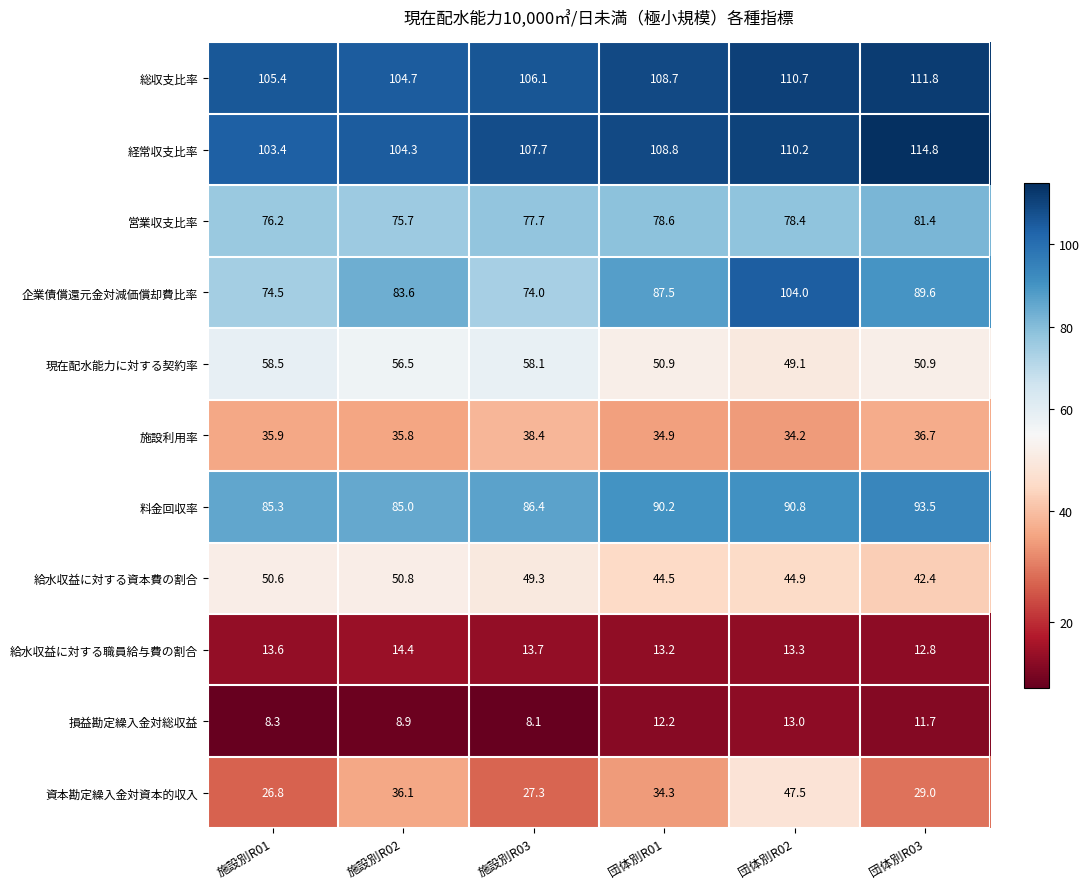

Between 団体別R02 and 団体別R03, which series saw the biggest shift?

資本勘定繰入金対資本的収入